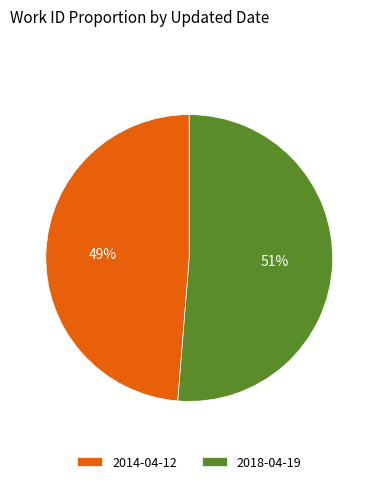

Rank the categories by value from lowest to highest.

2014-04-12, 2018-04-19